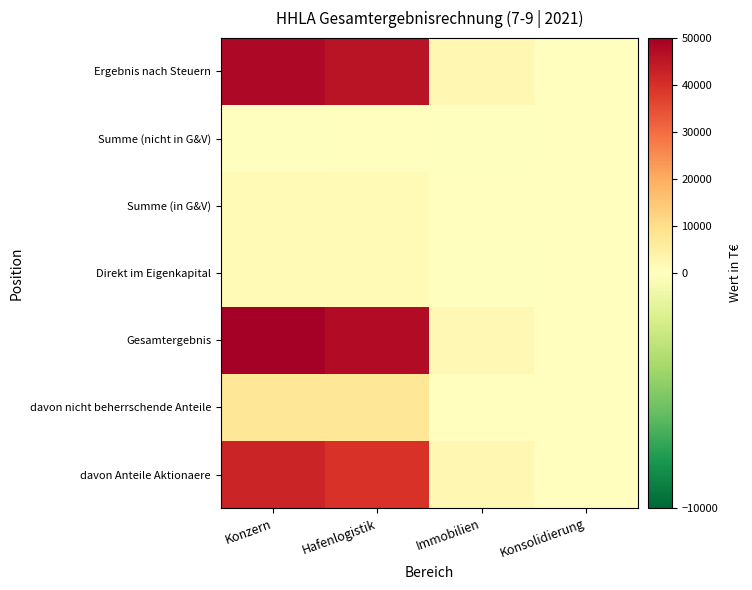

What is the total value across all series at Konzern?

151288